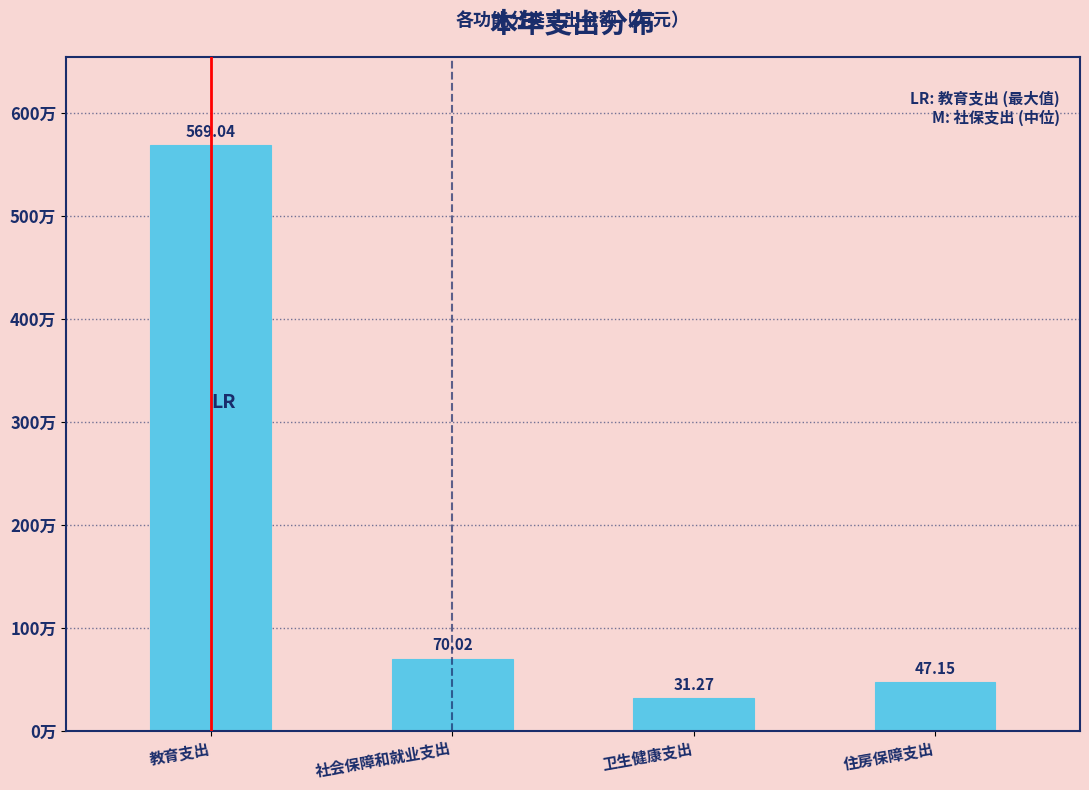

What is the average value?

179.4